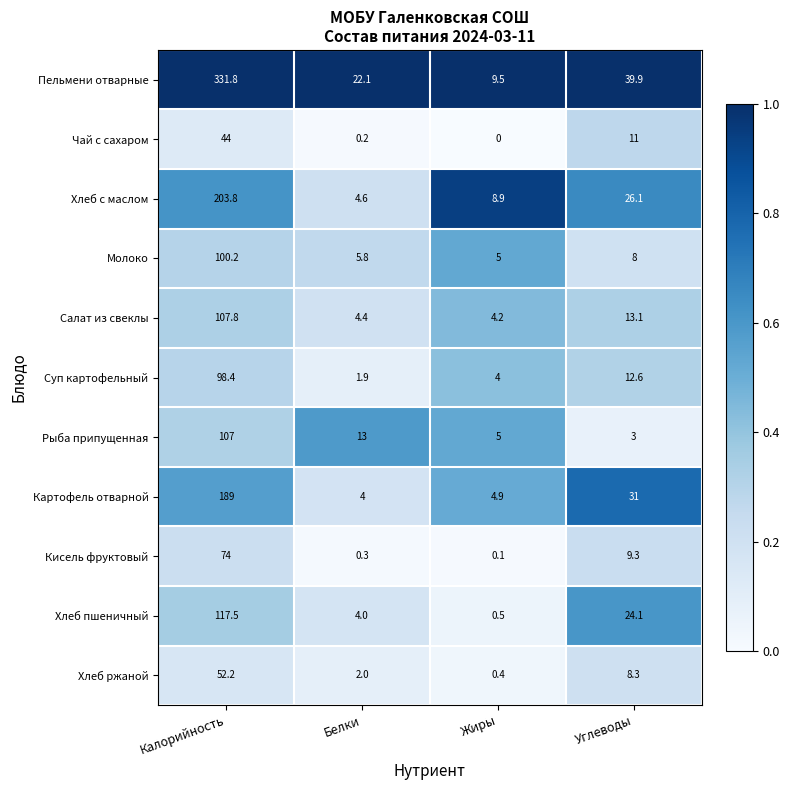

At which category is the sum across all series the highest?

Калорийность